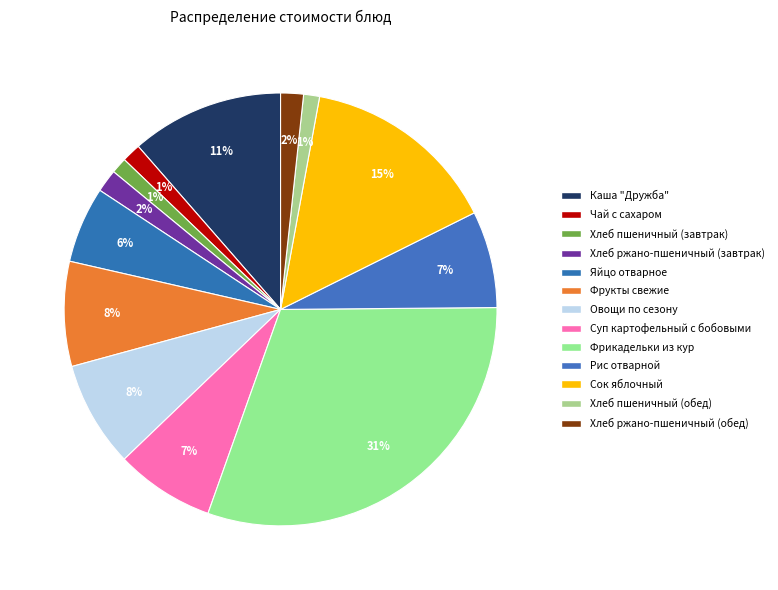

How many segments does this pie chart have?

13